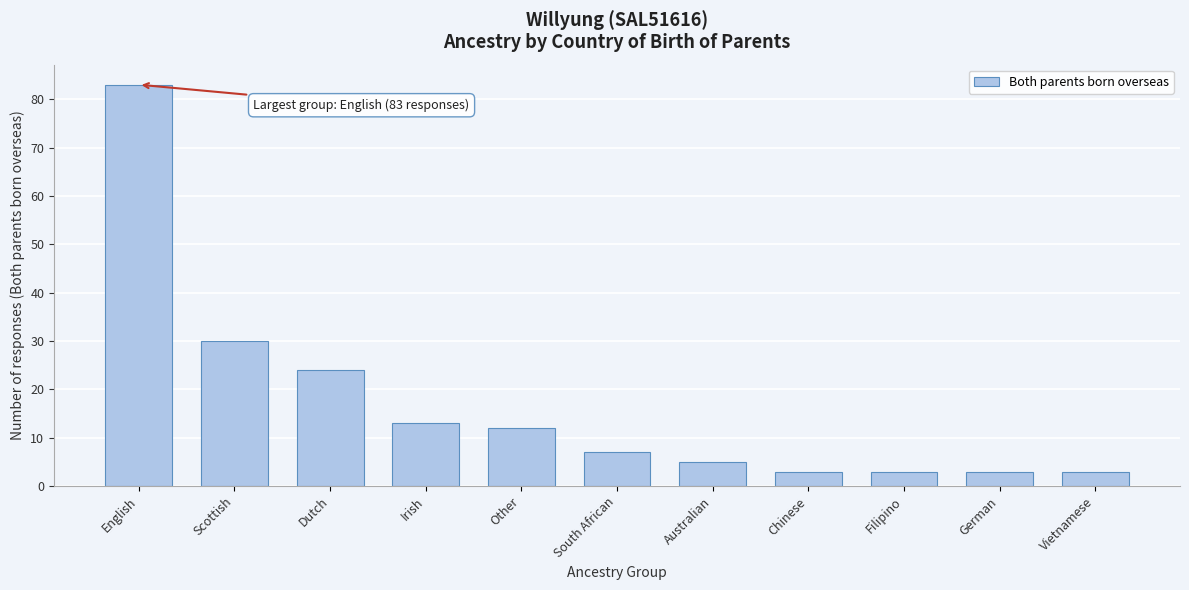

Reading left to right, what are all the values shown in this chart?

English=83	Scottish=30	Dutch=24	Irish=13	Other=12	South African=7	Australian=5	Chinese=3	Filipino=3	German=3	Vietnamese=3